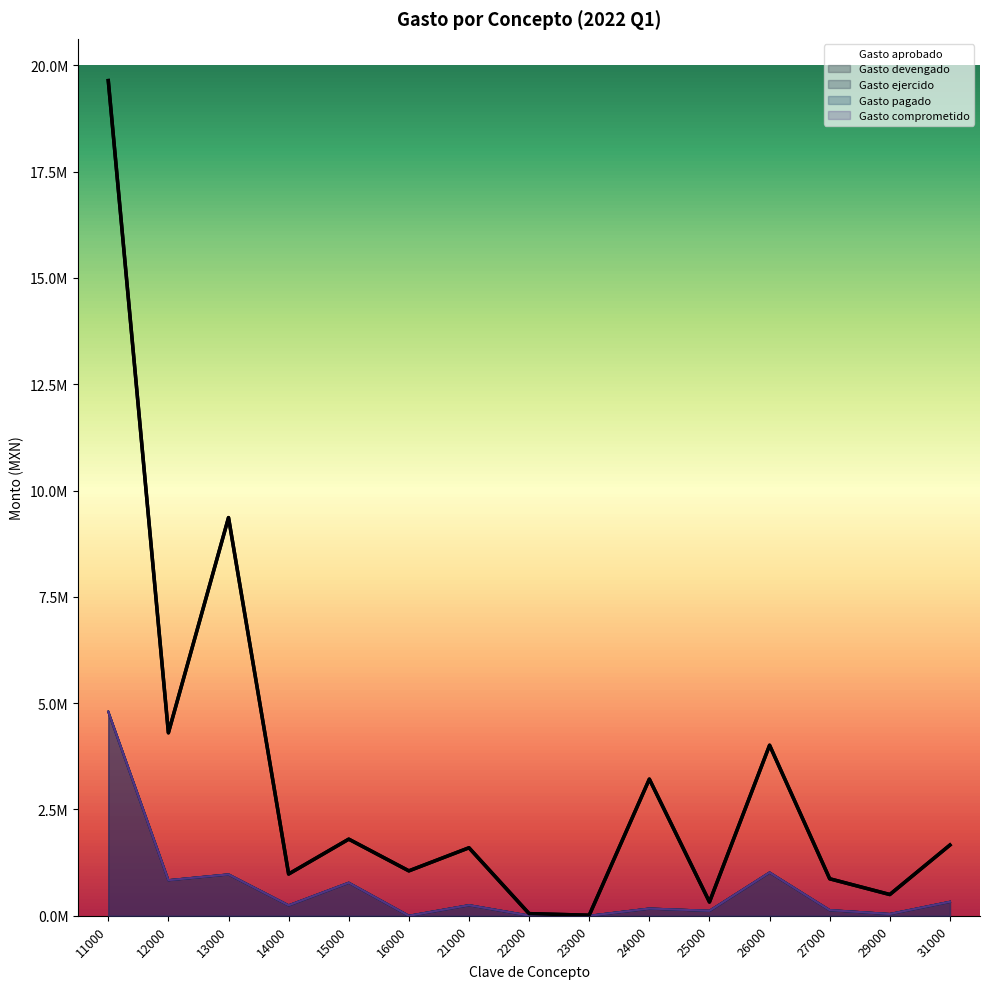

What is the value of the Gasto aprobado point at the 1st from the left?

19639978.1